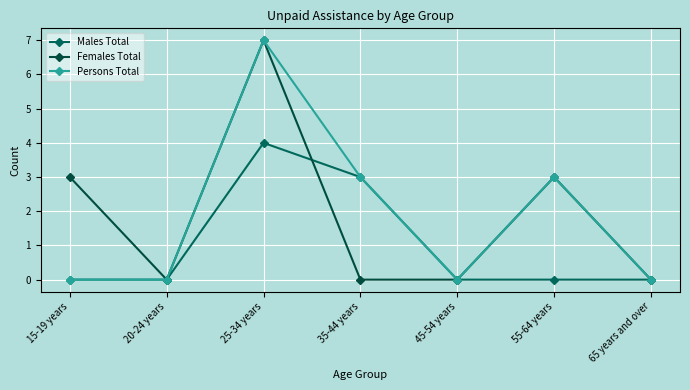

Count the number of data series in this chart.

3